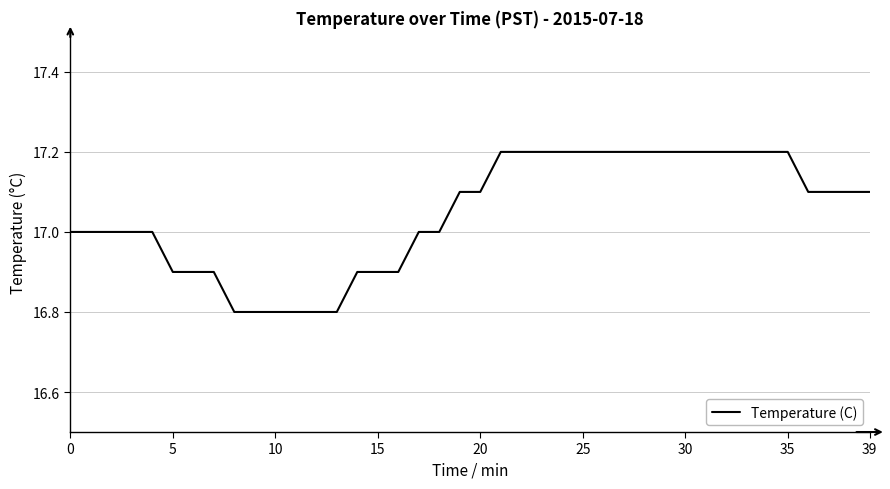

What is the minimum value shown in the chart?

16.8